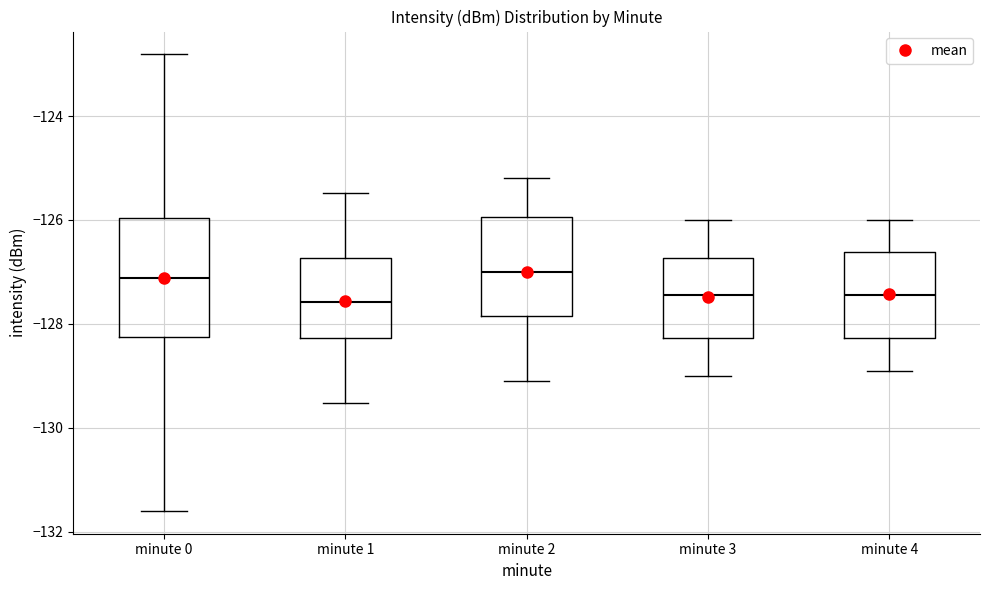

Reading left to right, transcribe this box plot: for each box, give where its median line is, the range the box spans, and where its two whiskers end, as read against the y-axis. The values are not printed on the chart, so give them approximately, as read against the axis.

minute 0: median -127.2, box -128.2 to -126.0, whiskers -131.6 to -122.8
minute 1: median -127.6, box -128.2 to -126.8, whiskers -129.6 to -125.4
minute 2: median -127.0, box -127.8 to -126.0, whiskers -129.0 to -125.2
minute 3: median -127.4, box -128.2 to -126.8, whiskers -129.0 to -126.0
minute 4: median -127.4, box -128.2 to -126.6, whiskers -128.8 to -126.0